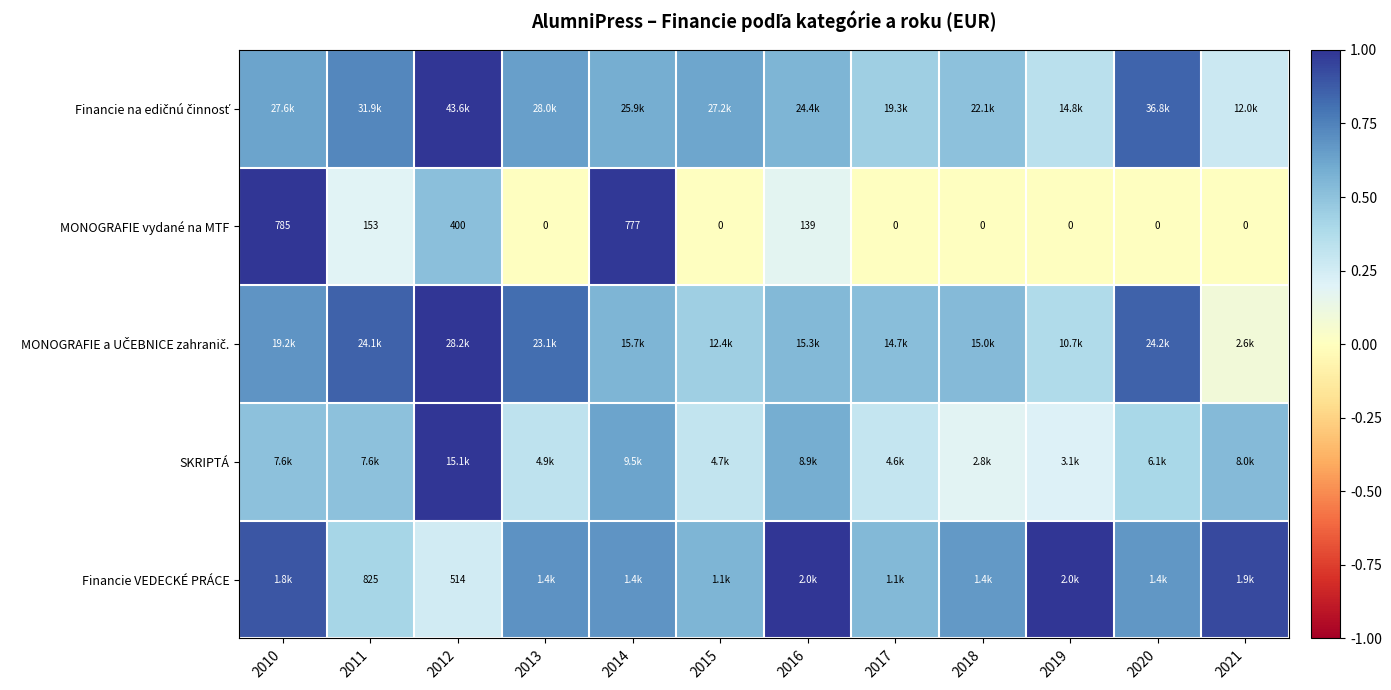

True or false: SKRIPTÁ has a value of 0.7 at 2021.

False